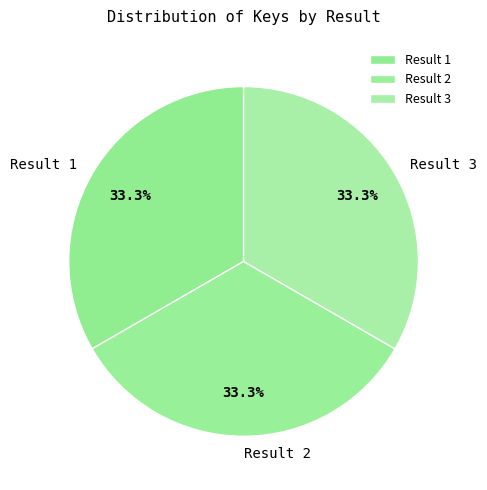

Is there a majority slice in this chart?

No